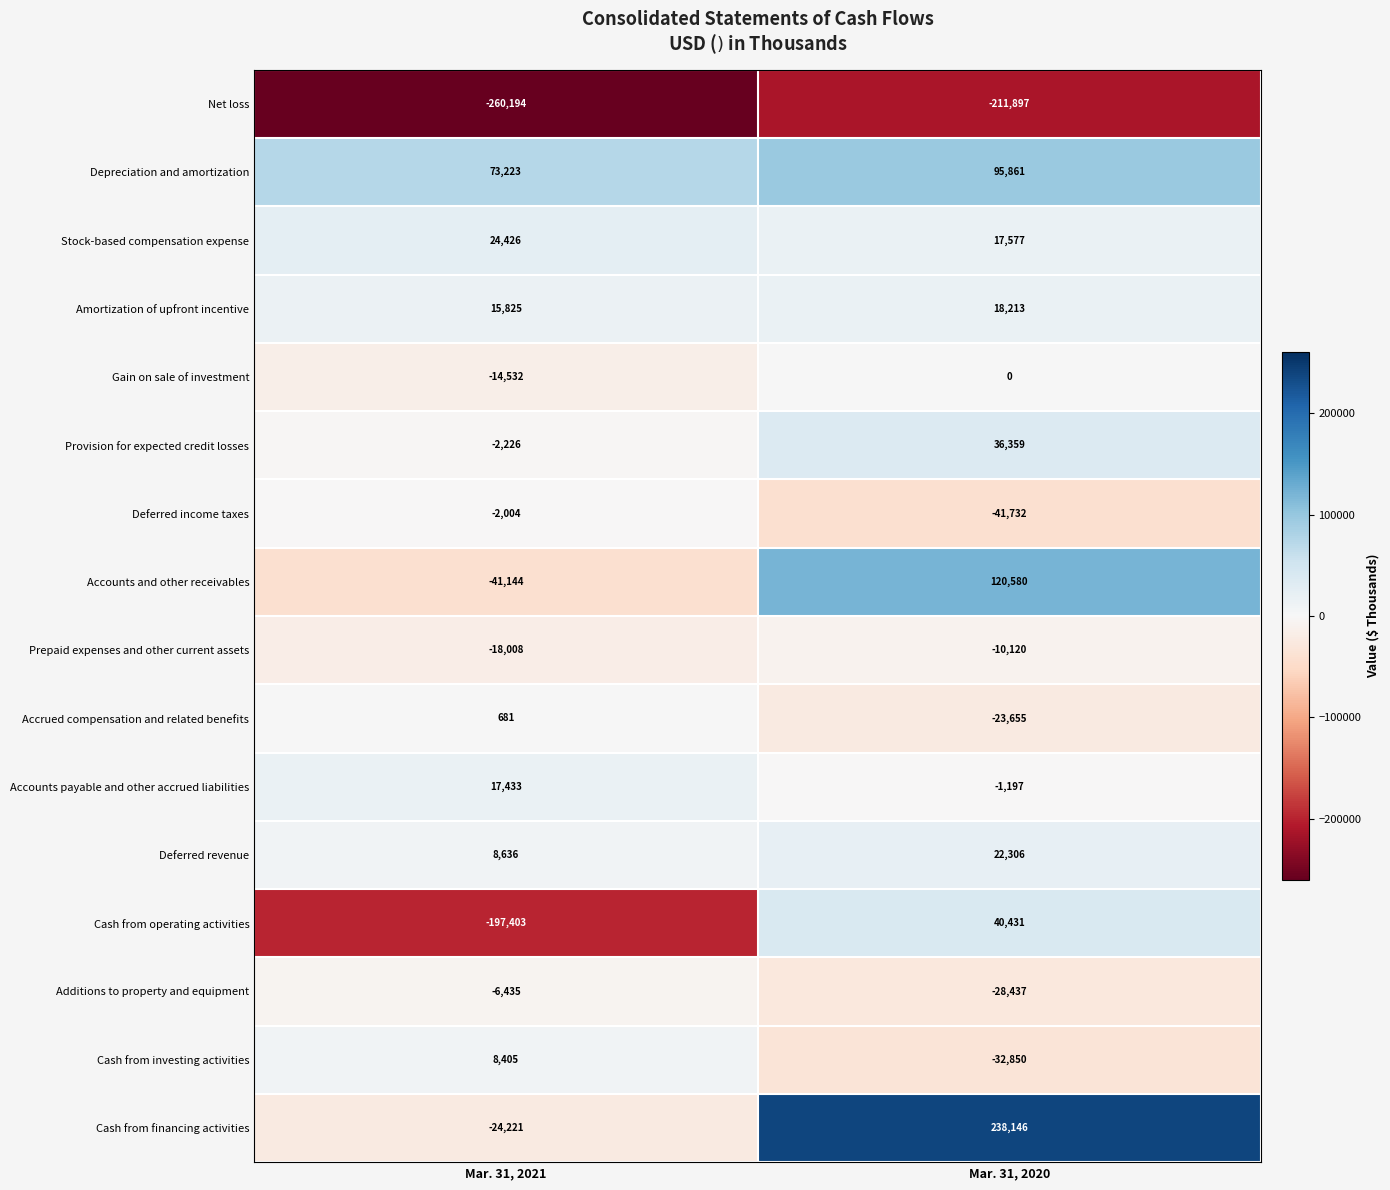

Which series has the largest range (max minus min)?

Cash from financing activities